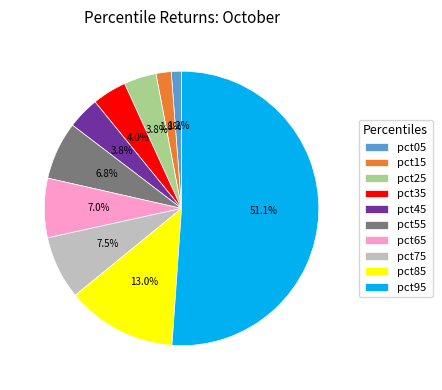

The pct75 slice represents 14% of the pie. True or false?

False